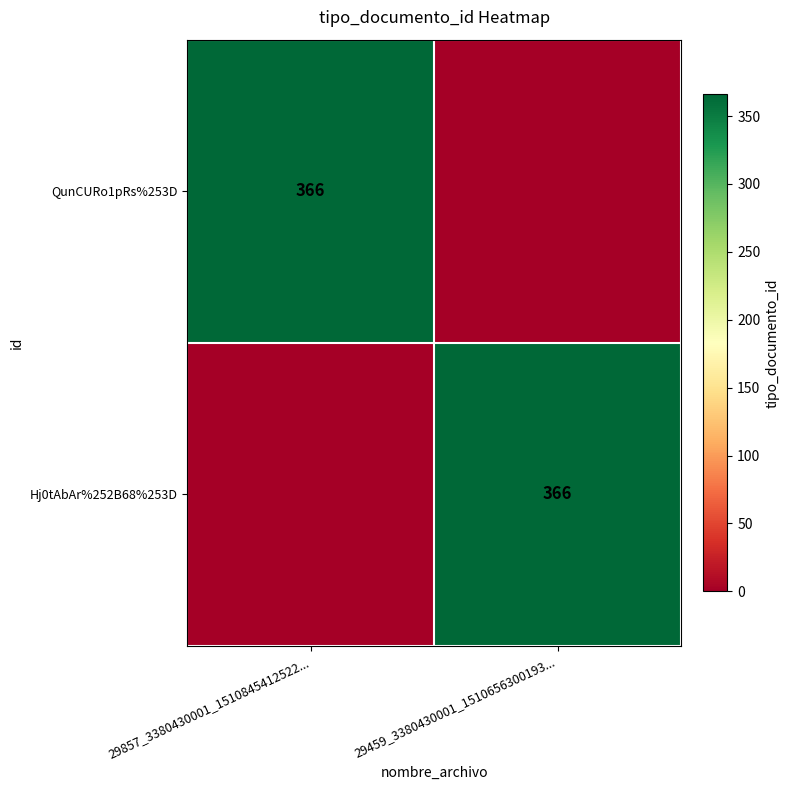

Is it true that Hj0tAbAr%252B68%253D equals 183 at 29459_3380430001_1510656300193...?

False